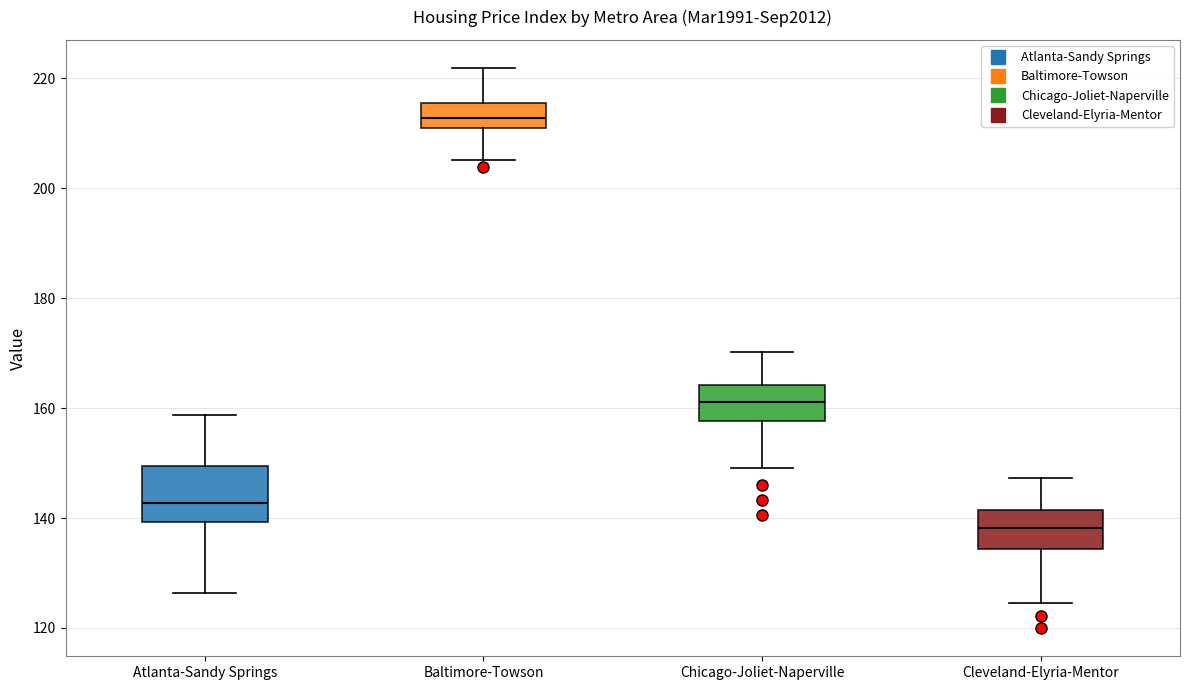

Where does the upper whisker of the box for Baltimore-Towson end on the y-axis? The values are not printed on the chart, so give them approximately, as read against the axis.

222